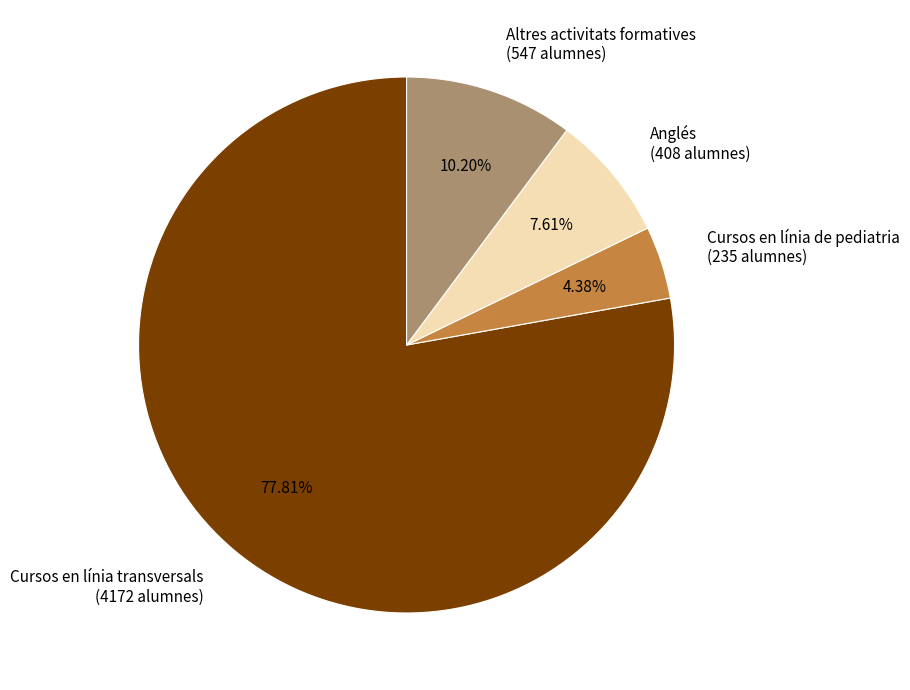

What percentage do Altres activitats formatives and Cursos en línia transversals together represent?

88.0%